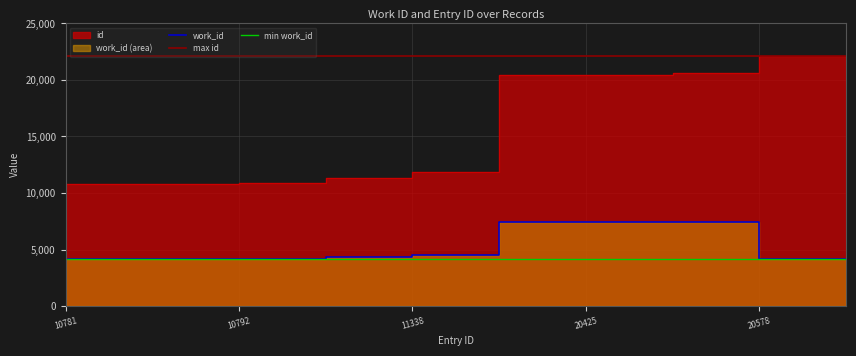

True or false: min work_id has more than 2 interior local peaks.

False